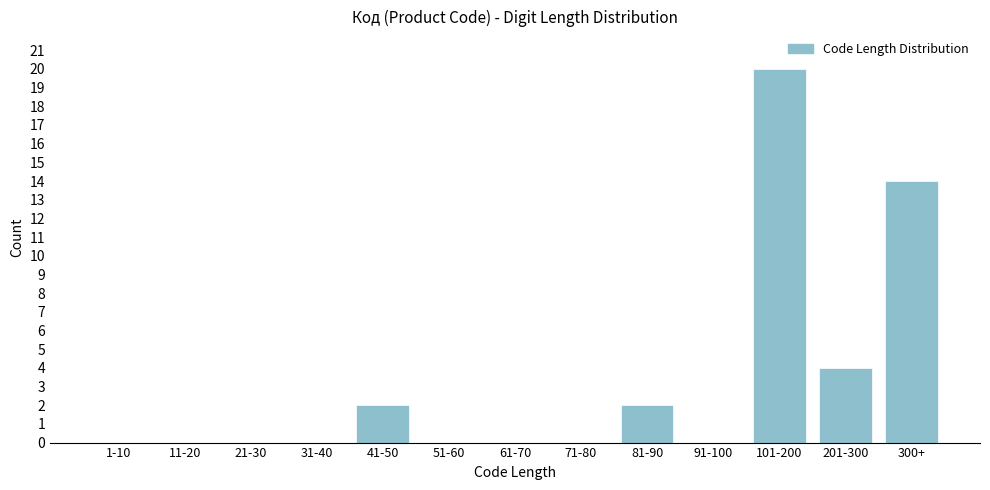

Reading left to right, transcribe all the data shown in this chart.

1-10=0	11-20=0	21-30=0	31-40=0	41-50=2	51-60=0	61-70=0	71-80=0	81-90=2	91-100=0	101-200=20	201-300=4	300+=14